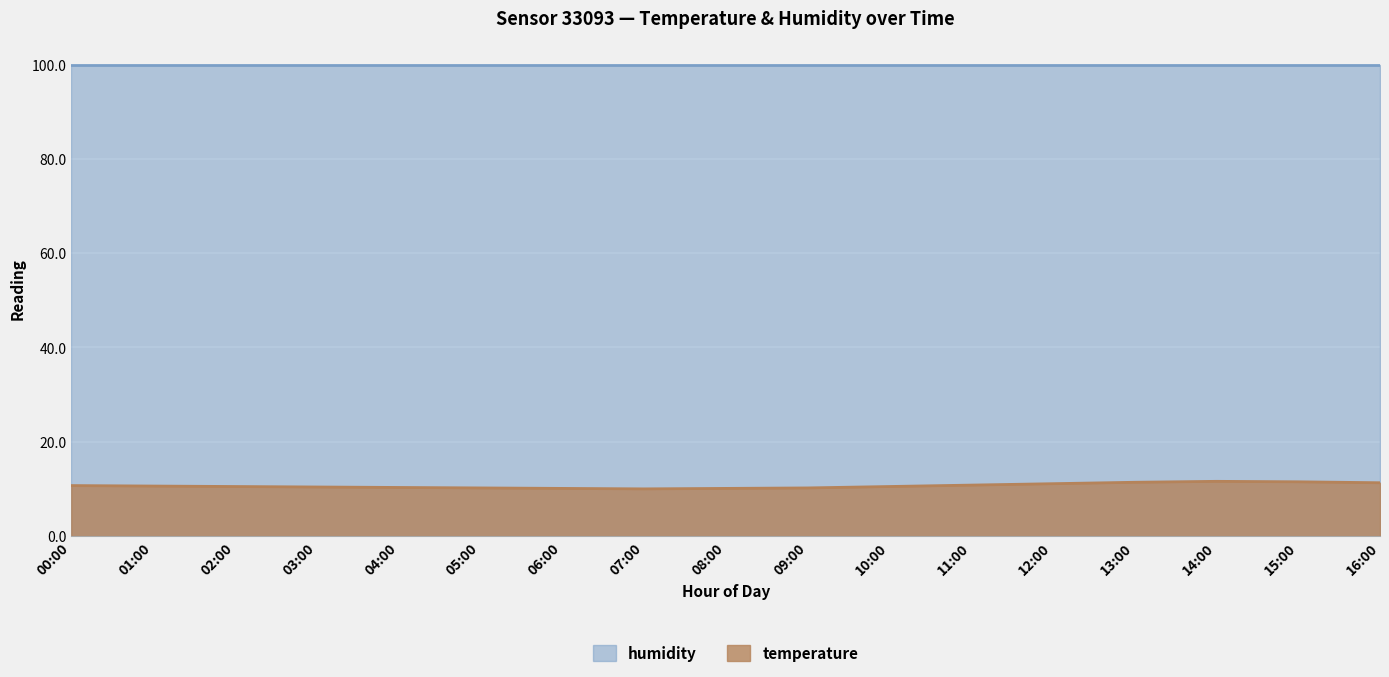

What is the greatest value displayed?

99.9